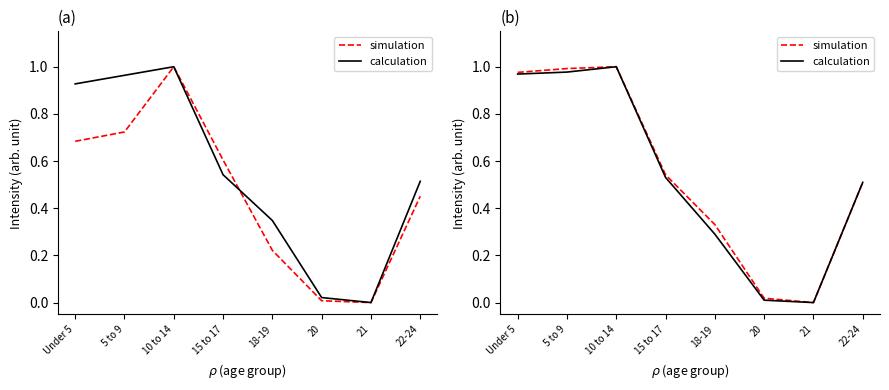

How many data points in calculation are above 0?

7